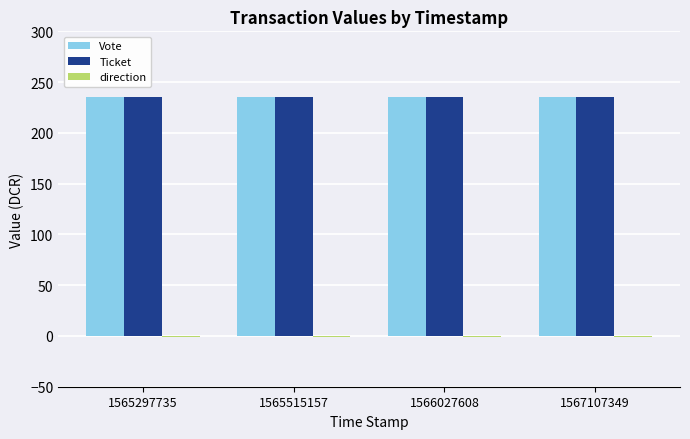

The value of Ticket at 1565297735 is 235.7. True or false?

True